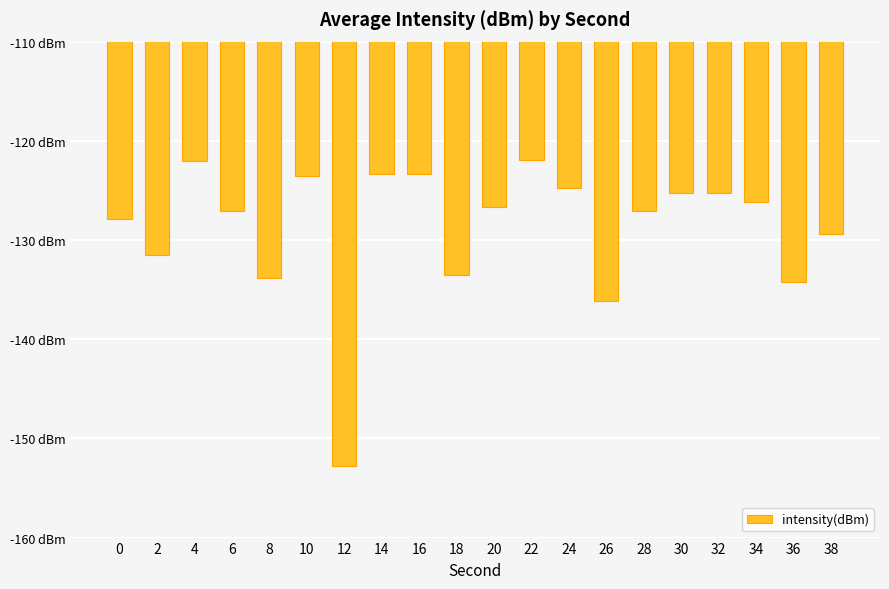

What is the sum of all values?

-2576.0